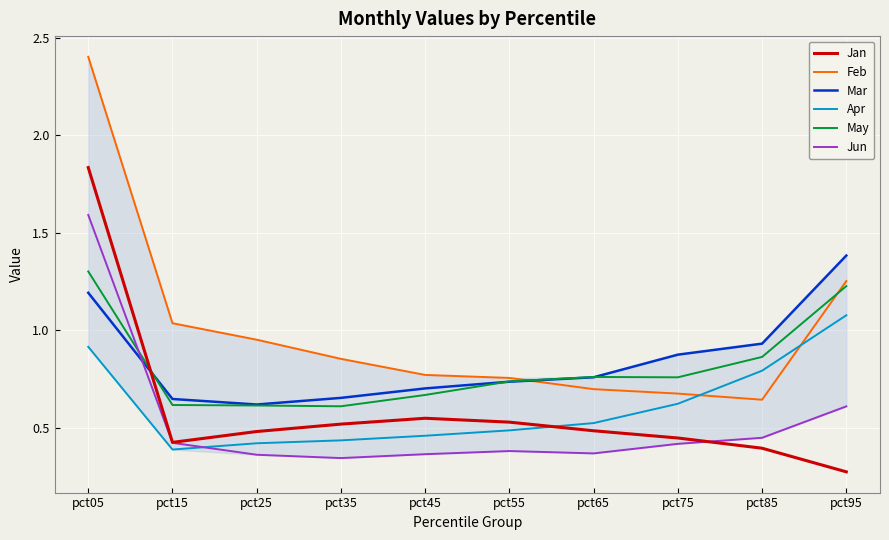

What is the difference between the Jan values at pct85 and pct65?

0.1